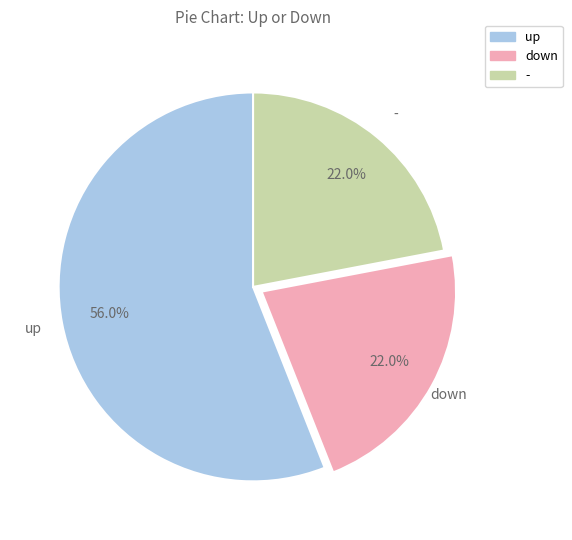

What is the ratio of the value at up to the value at down?

2.5